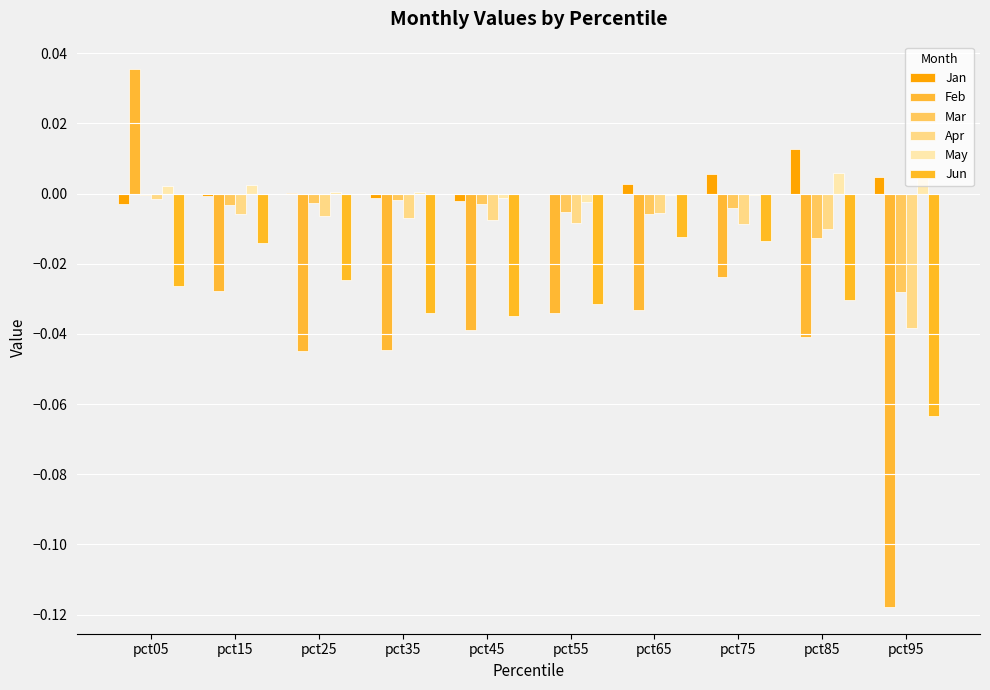

Rank the series at pct55 from lowest to highest value.

Feb, Jun, Apr, Mar, May, Jan